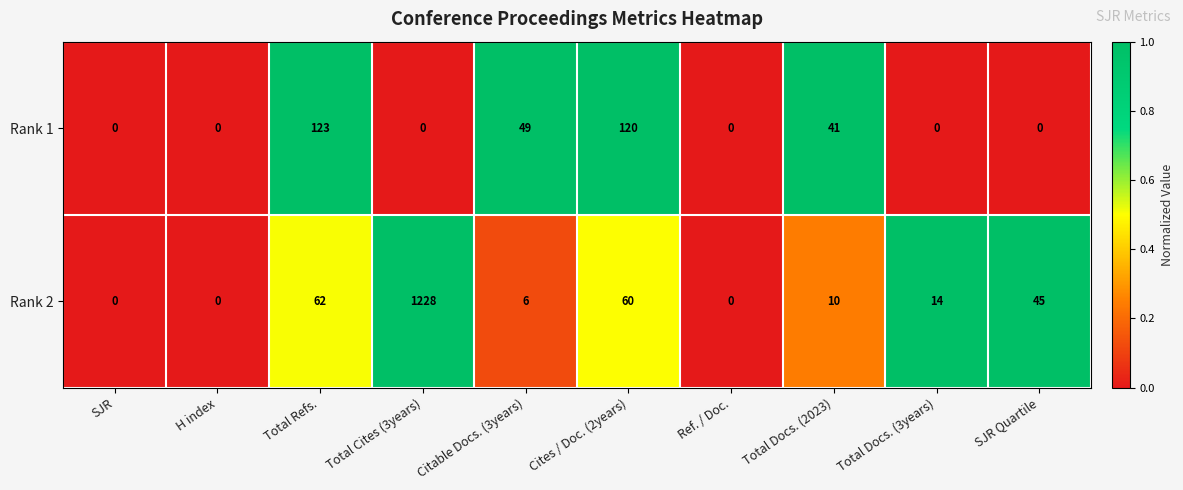

How many categories are shown in the chart?

10